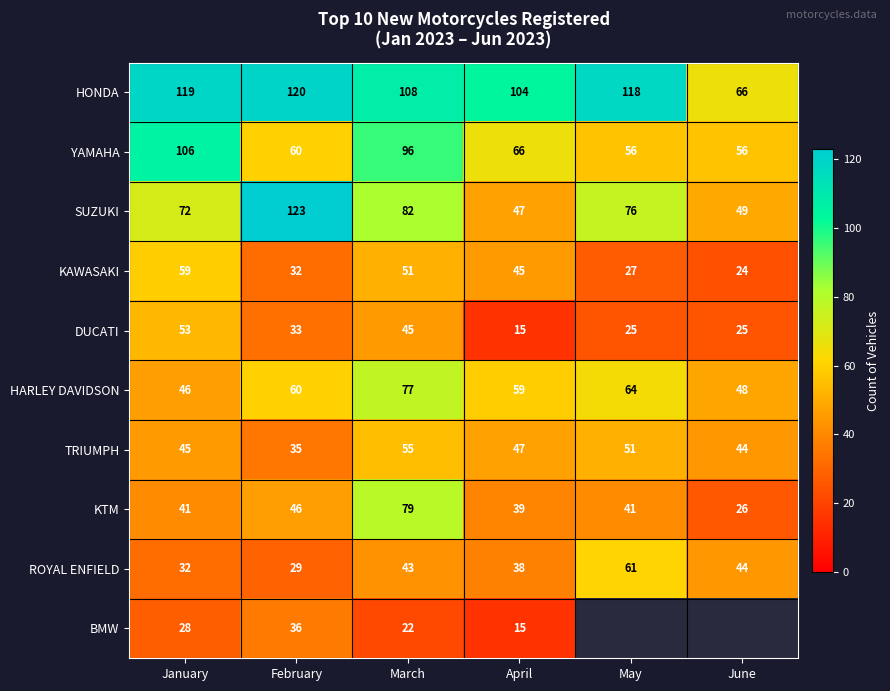

At which label does YAMAHA reach its peak?

January